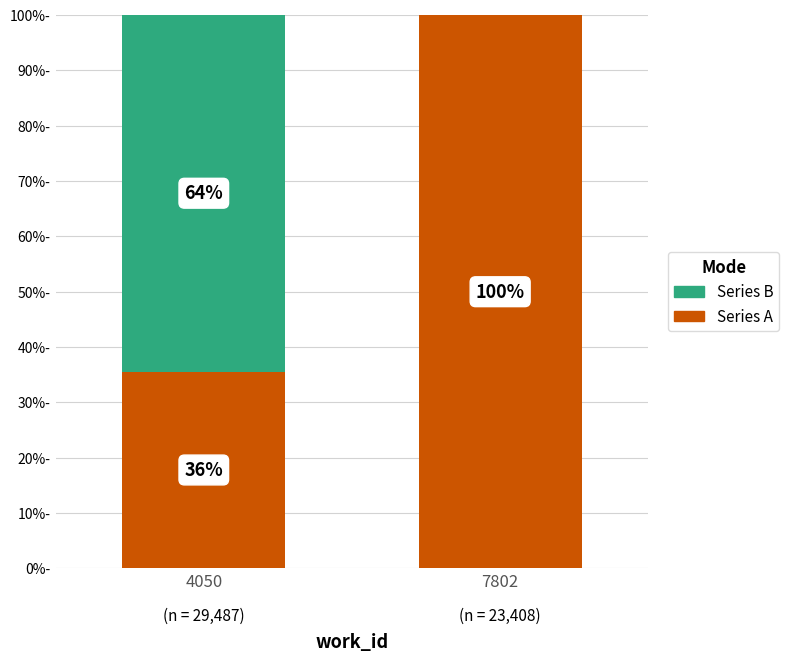

What is the sum of all Series A values?

135.6